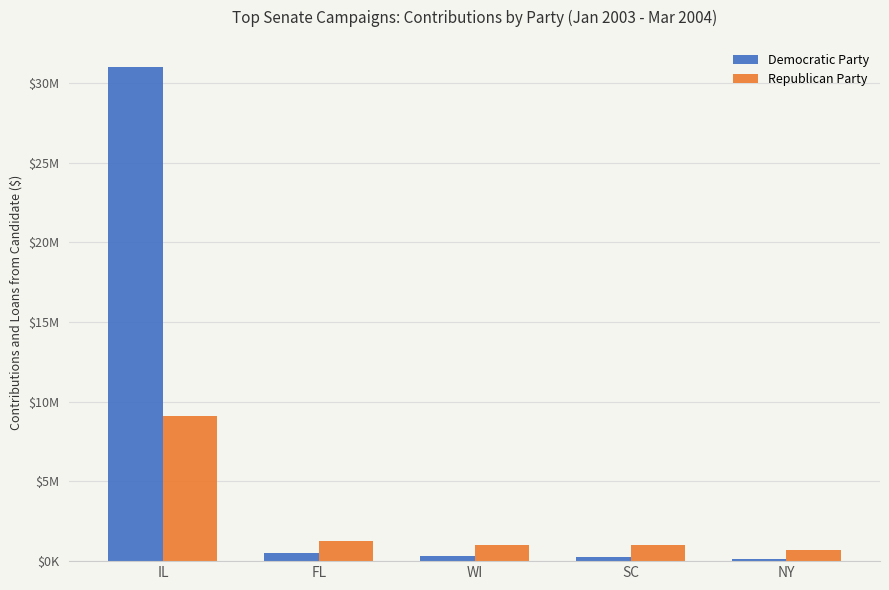

What are all the series names shown in the legend?

Democratic Party, Republican Party